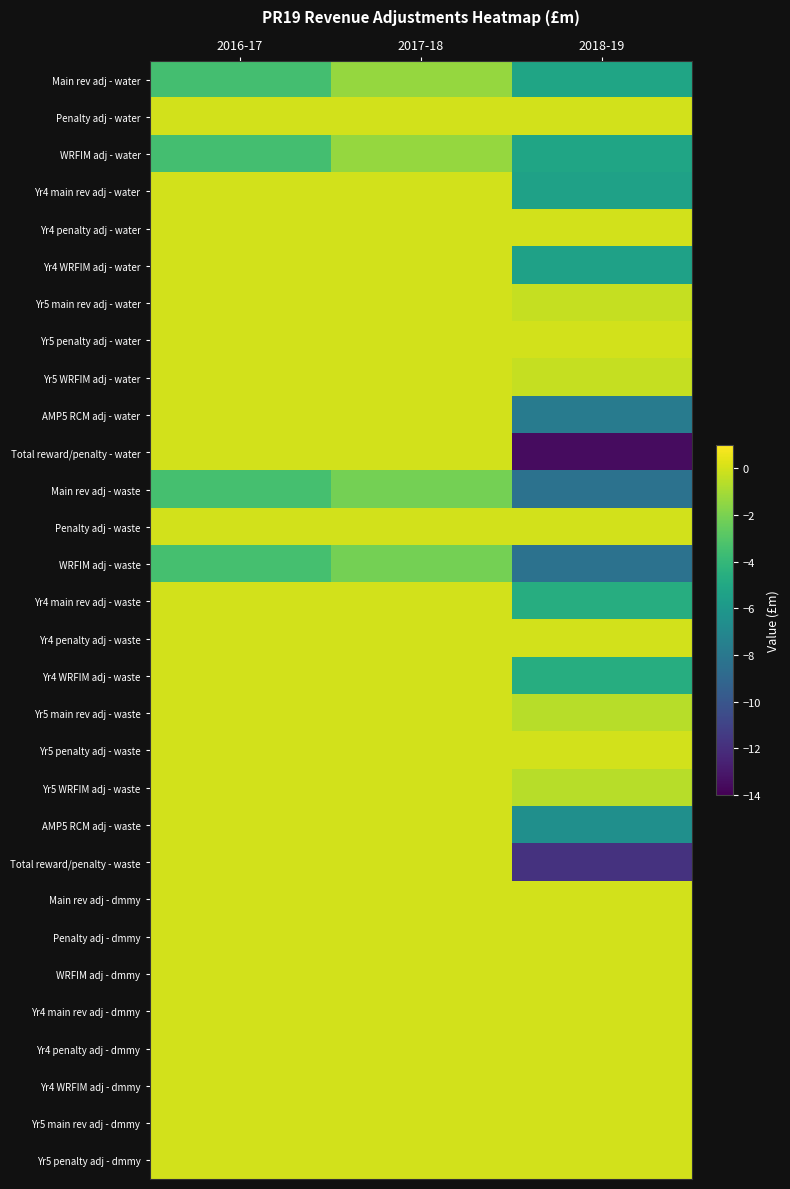

Reading left to right, list all the values displayed in this chart.

Main rev adj - water: 2016-17=-3.5	2017-18=-1.4	2018-19=-5.2
Penalty adj - water: 2016-17=0.0	2017-18=0.0	2018-19=0.0
WRFIM adj - water: 2016-17=-3.5	2017-18=-1.4	2018-19=-5.2
Yr4 main rev adj - water: 2016-17=0.0	2017-18=0.0	2018-19=-5.4
Yr4 penalty adj - water: 2016-17=0.0	2017-18=0.0	2018-19=0.0
Yr4 WRFIM adj - water: 2016-17=0.0	2017-18=0.0	2018-19=-5.4
Yr5 main rev adj - water: 2016-17=0.0	2017-18=0.0	2018-19=-0.3
Yr5 penalty adj - water: 2016-17=0.0	2017-18=0.0	2018-19=0.0
Yr5 WRFIM adj - water: 2016-17=0.0	2017-18=0.0	2018-19=-0.3
AMP5 RCM adj - water: 2016-17=0.0	2017-18=0.0	2018-19=-7.7
Total reward/penalty - water: 2016-17=0.0	2017-18=0.0	2018-19=-13.5
Main rev adj - waste: 2016-17=-3.4	2017-18=-2.1	2018-19=-8.3
Penalty adj - waste: 2016-17=0.0	2017-18=0.0	2018-19=0.0
WRFIM adj - waste: 2016-17=-3.4	2017-18=-2.1	2018-19=-8.3
Yr4 main rev adj - waste: 2016-17=0.0	2017-18=0.0	2018-19=-4.7
Yr4 penalty adj - waste: 2016-17=0.0	2017-18=0.0	2018-19=0.0
Yr4 WRFIM adj - waste: 2016-17=0.0	2017-18=0.0	2018-19=-4.7
Yr5 main rev adj - waste: 2016-17=0.0	2017-18=0.0	2018-19=-0.6
Yr5 penalty adj - waste: 2016-17=0.0	2017-18=0.0	2018-19=0.0
Yr5 WRFIM adj - waste: 2016-17=0.0	2017-18=0.0	2018-19=-0.6
AMP5 RCM adj - waste: 2016-17=0.0	2017-18=0.0	2018-19=-6.5
Total reward/penalty - waste: 2016-17=0.0	2017-18=0.0	2018-19=-11.8
Main rev adj - dmmy: 2016-17=0.0	2017-18=0.0	2018-19=0.0
Penalty adj - dmmy: 2016-17=0.0	2017-18=0.0	2018-19=0.0
WRFIM adj - dmmy: 2016-17=0.0	2017-18=0.0	2018-19=0.0
Yr4 main rev adj - dmmy: 2016-17=0.0	2017-18=0.0	2018-19=0.0
Yr4 penalty adj - dmmy: 2016-17=0.0	2017-18=0.0	2018-19=0.0
Yr4 WRFIM adj - dmmy: 2016-17=0.0	2017-18=0.0	2018-19=0.0
Yr5 main rev adj - dmmy: 2016-17=0.0	2017-18=0.0	2018-19=0.0
Yr5 penalty adj - dmmy: 2016-17=0.0	2017-18=0.0	2018-19=0.0